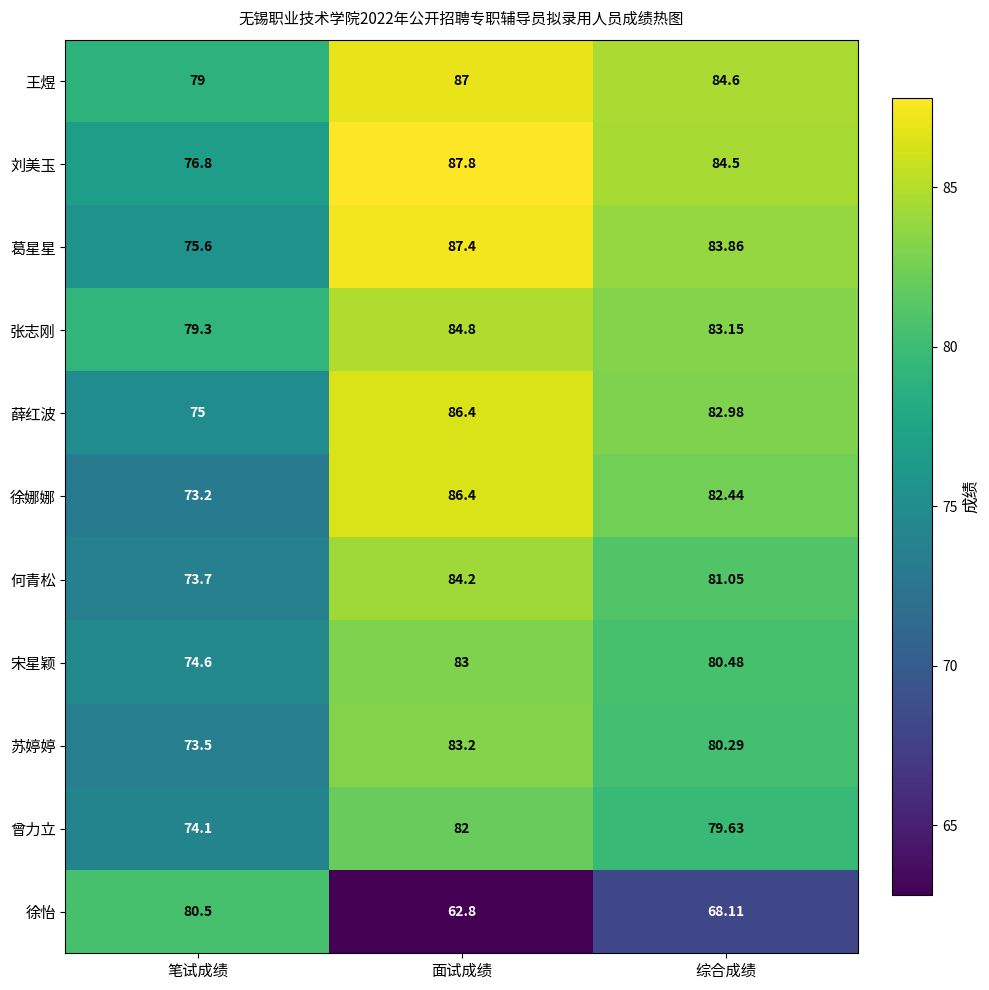

At how many categories does at least one series exceed 80?

3